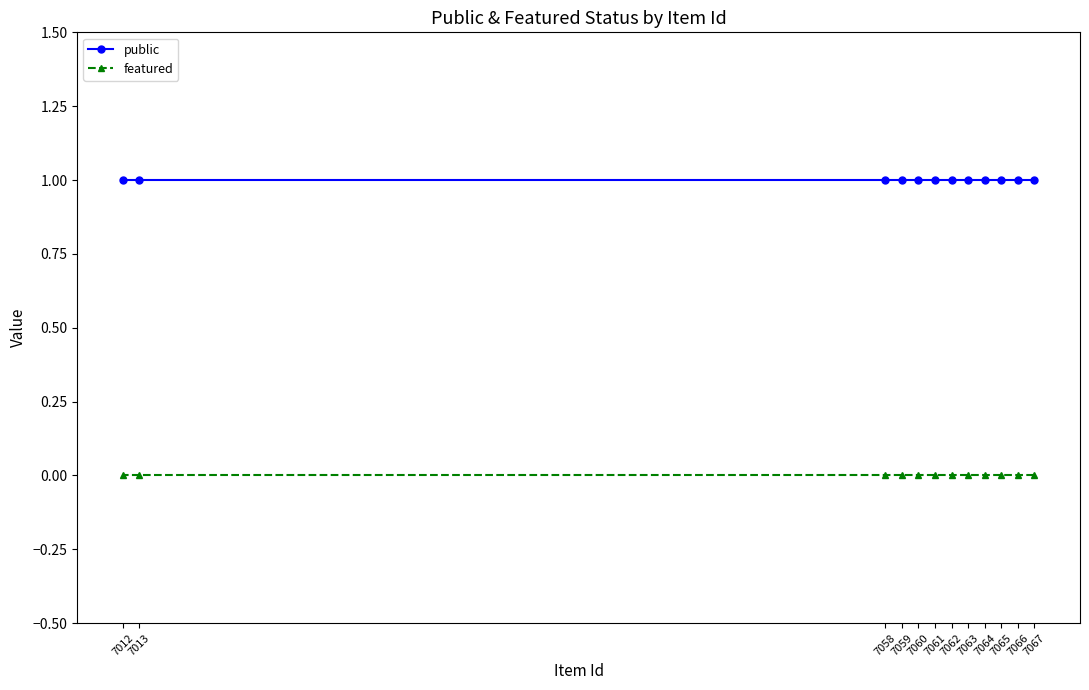

True or false: featured and public cross at least once.

False